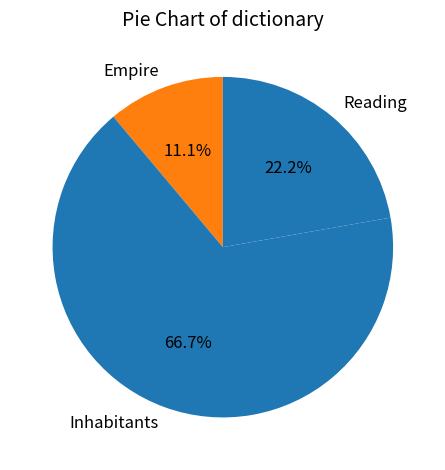

To the nearest percent, what percentage of the pie is Inhabitants?

67%